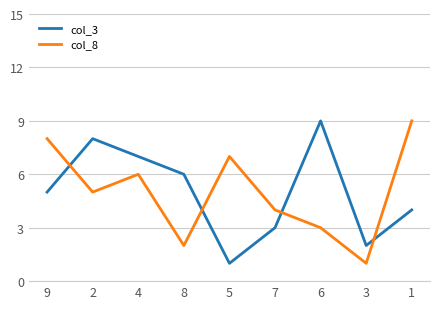

Reading left to right, list all the values displayed in this chart.

col_3: 9=5	2=8	4=7	8=6	5=1	7=3	6=9	3=2	1=4
col_8: 9=8	2=5	4=6	8=2	5=7	7=4	6=3	3=1	1=9